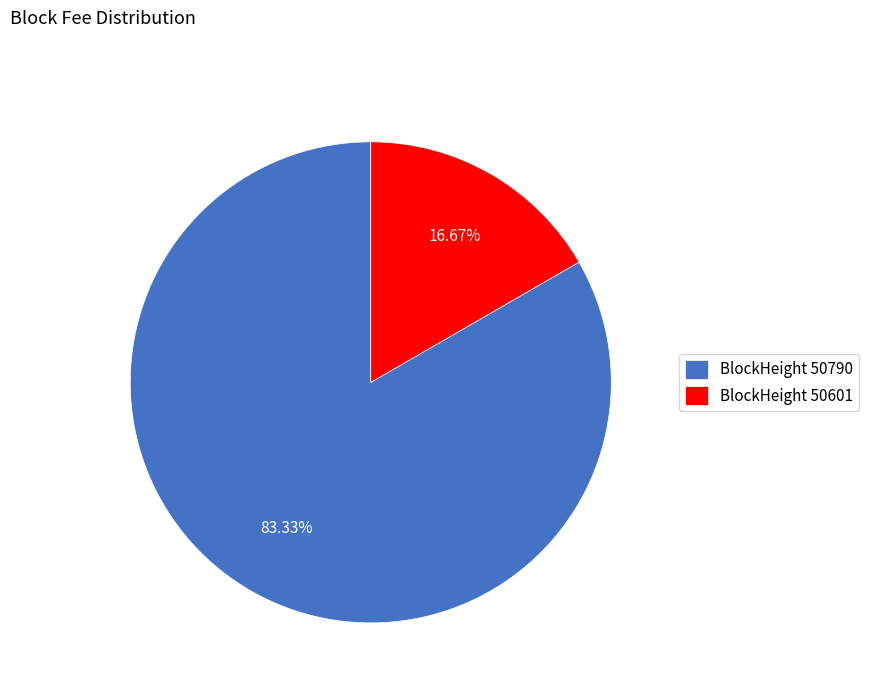

Count the number of slices in the pie.

2